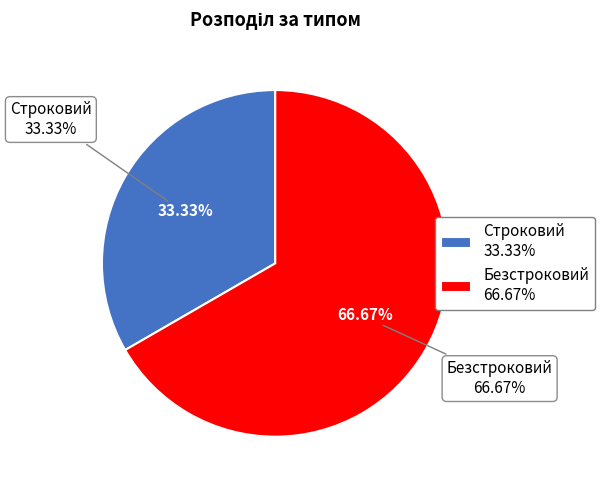

How many slices are in this pie chart?

2